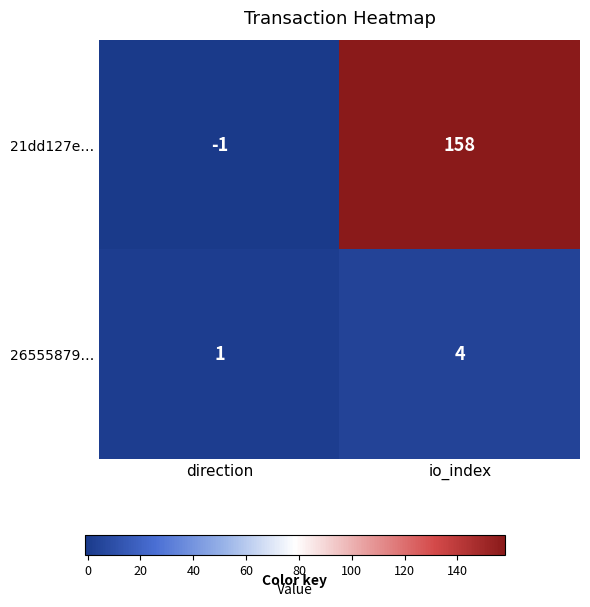

What is the approximate value of 26555879… at io_index?

4